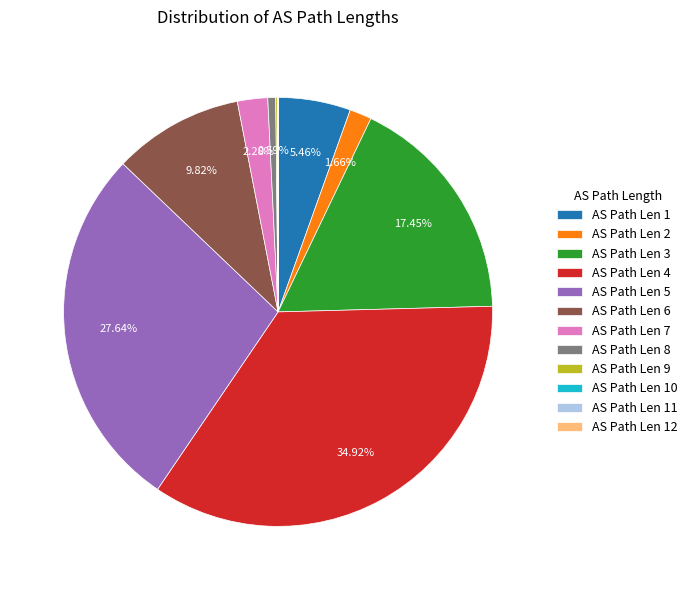

Is AS Path Len 4 the majority of the pie?

No